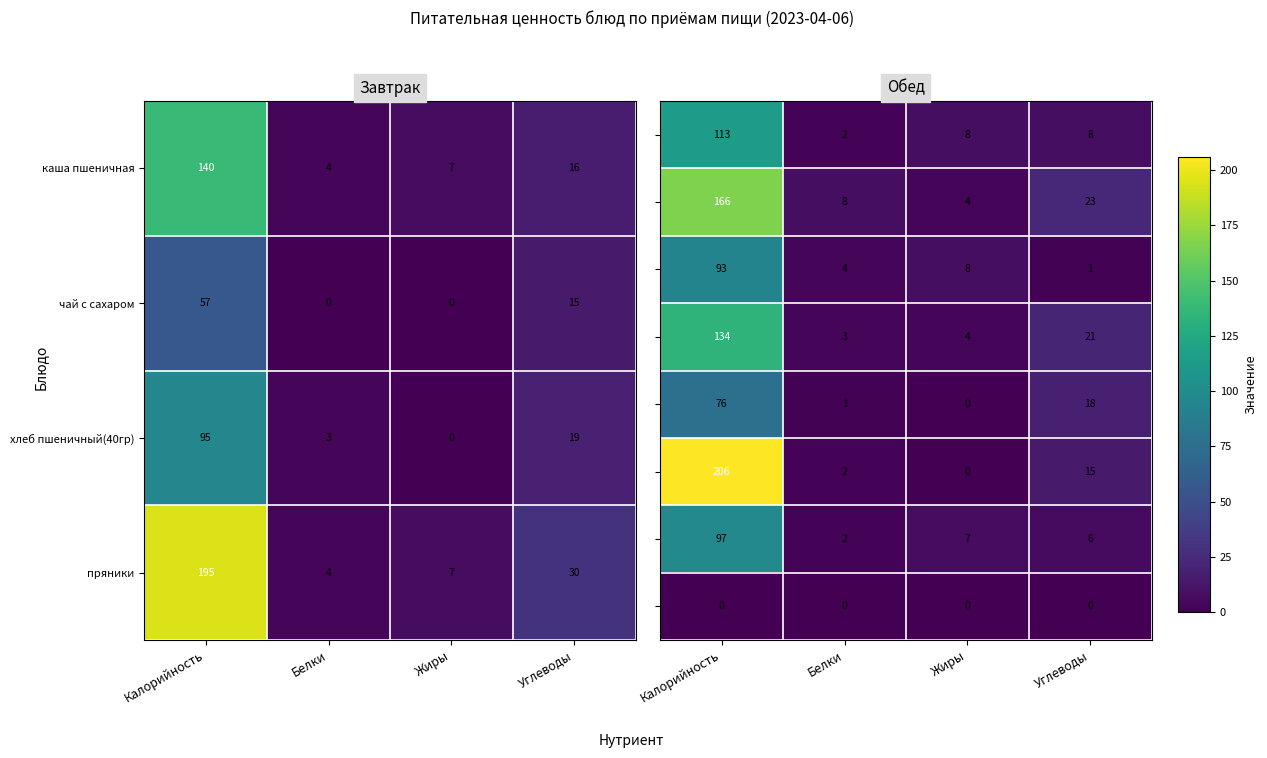

Count the number of data series in this chart.

8